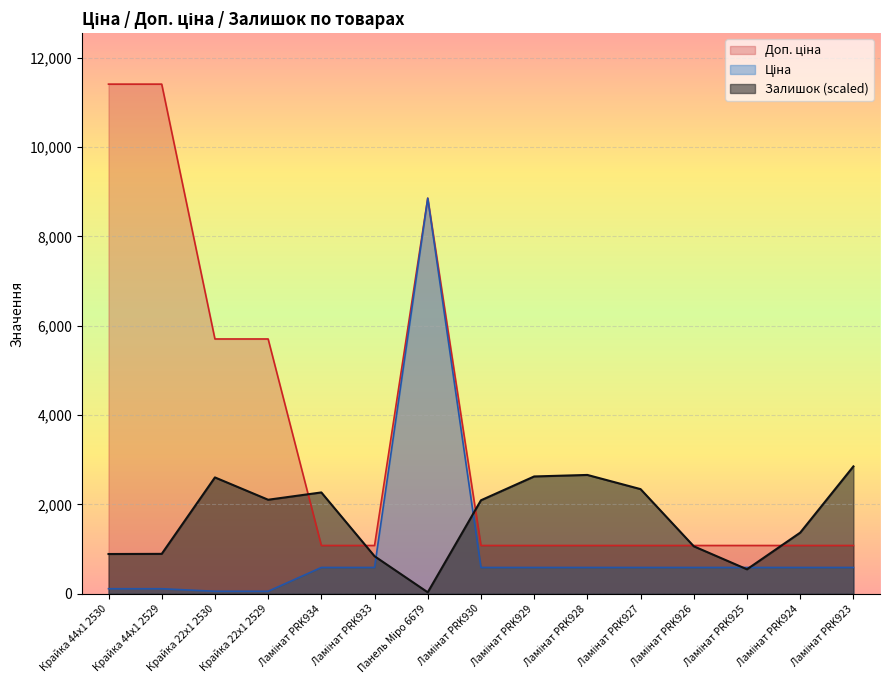

Is it true that Залишок equals 2852.5 at Ламінат PRK923?

True